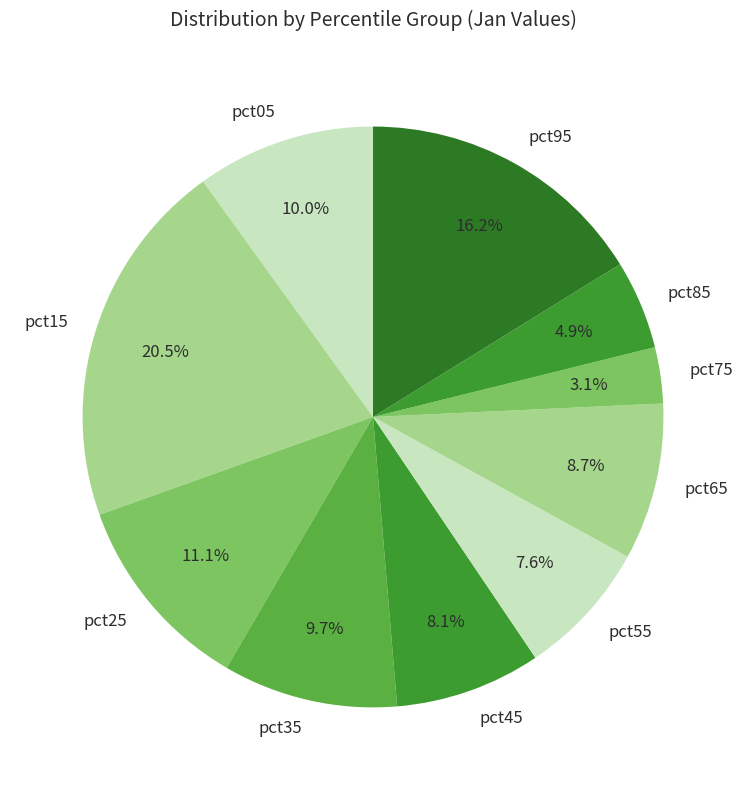

Count the number of slices in the pie.

10